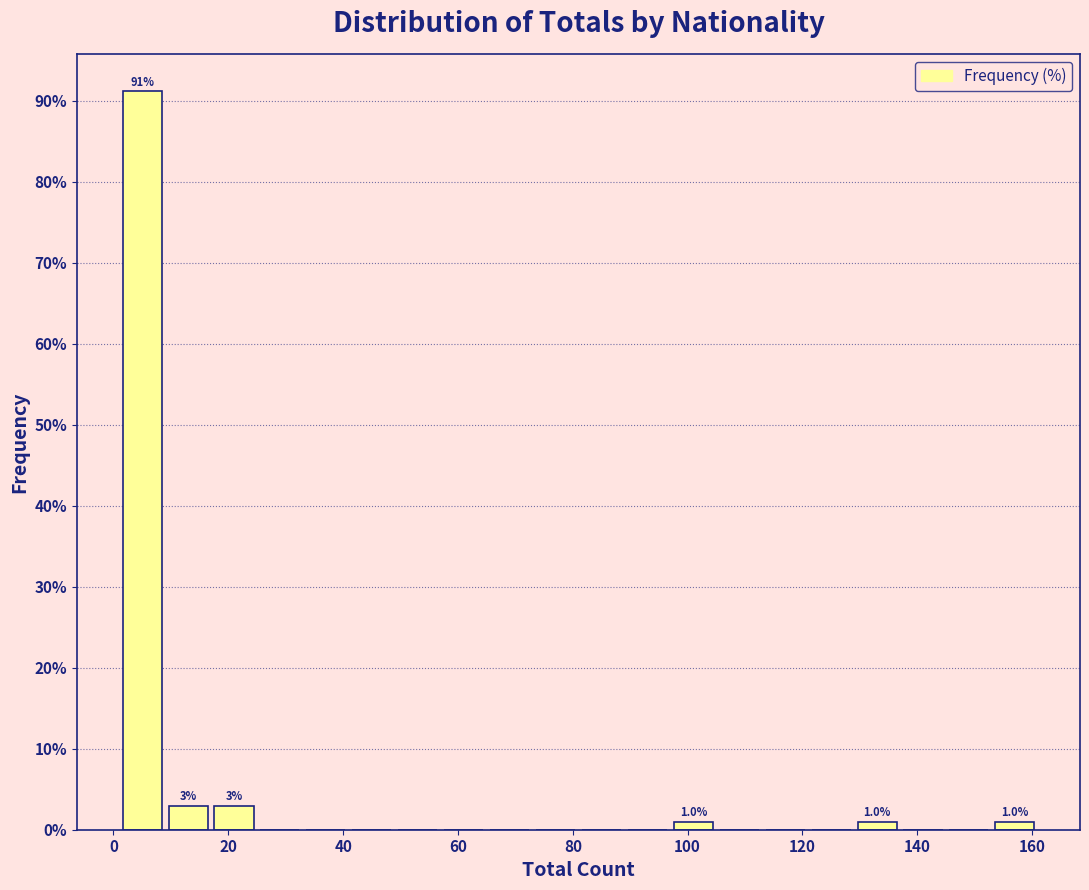

Which range on the x-axis has the tallest bar?

1 to 9